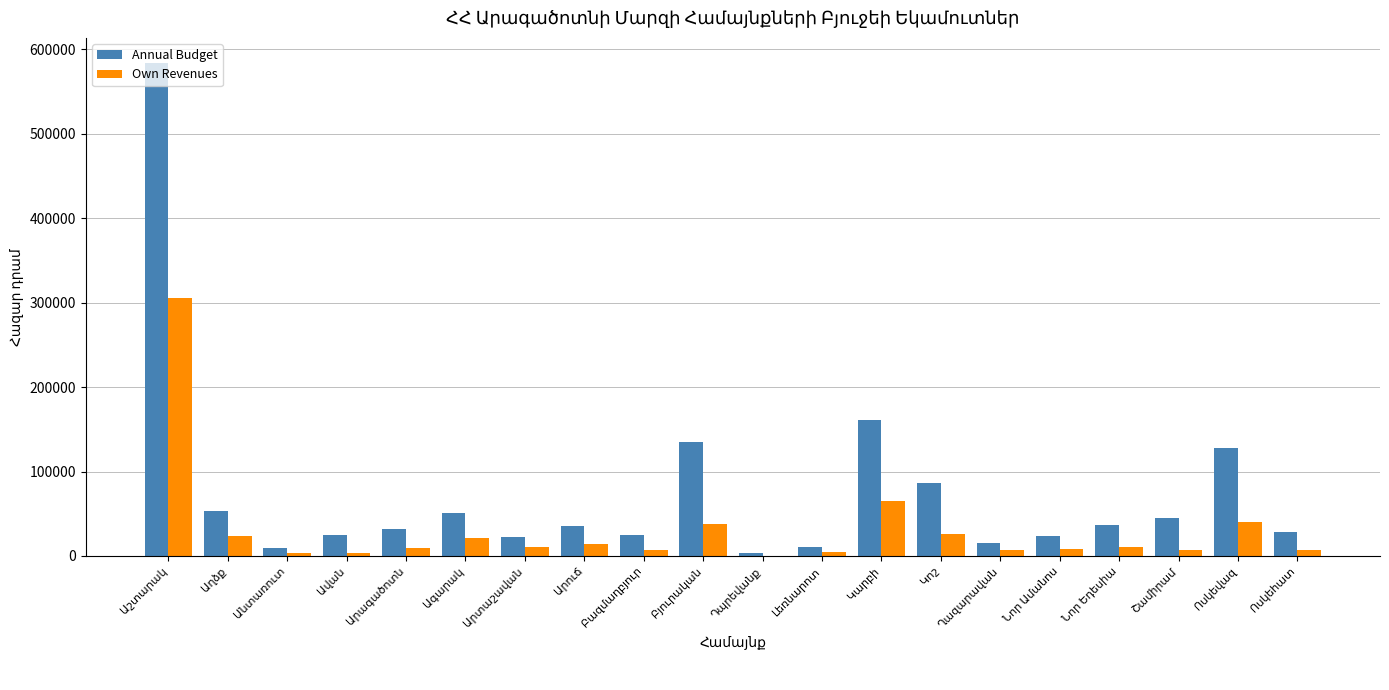

What is the maximum value shown in the chart?

584380.8